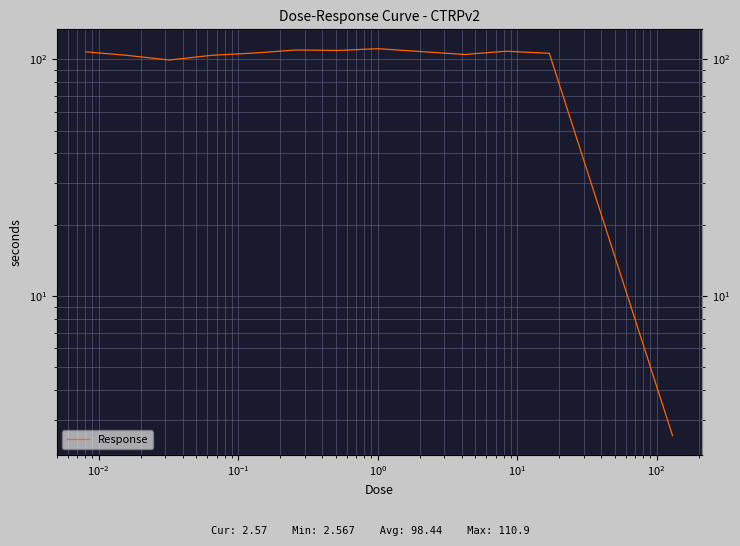

How many points are higher than both their immediate neighbors (excluding endpoints)?

3